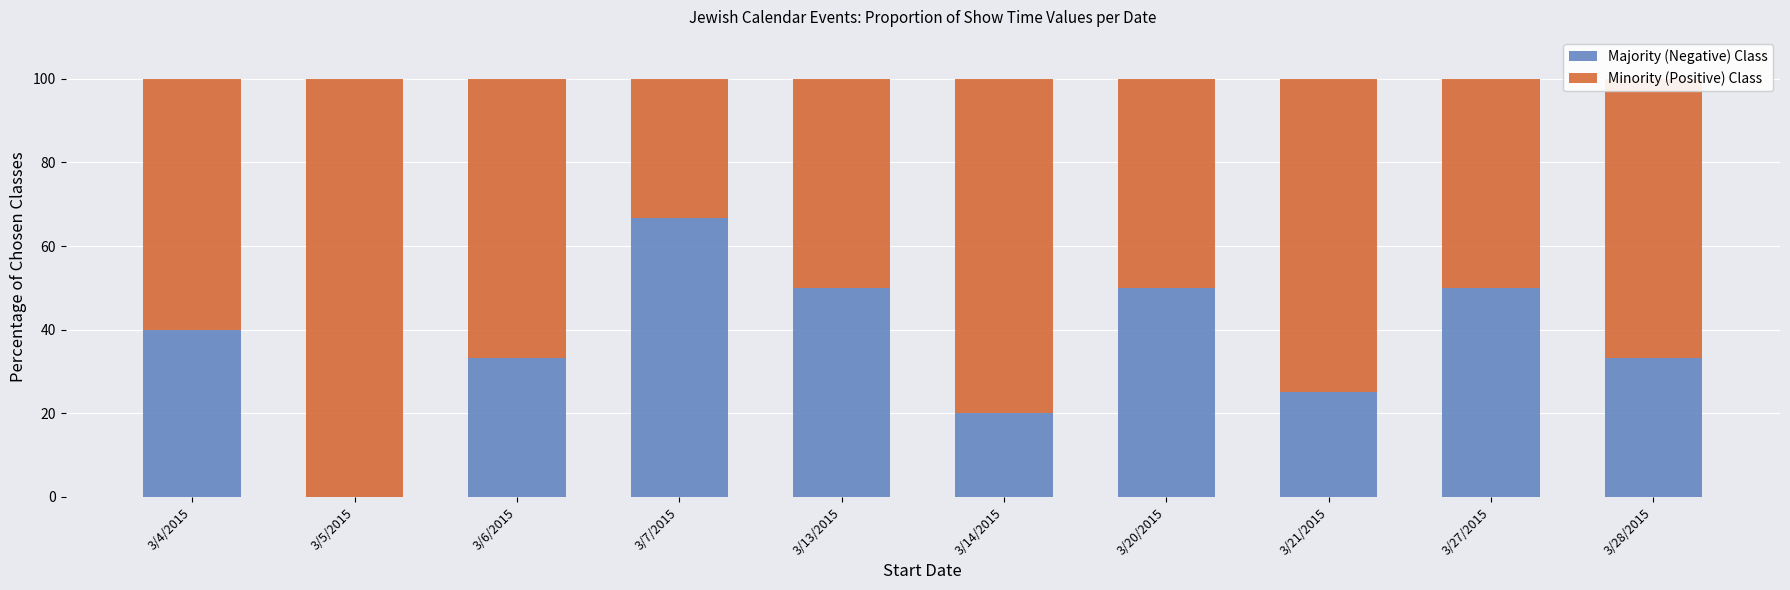

What is the total value across all series at 3/13/2015?

100.0